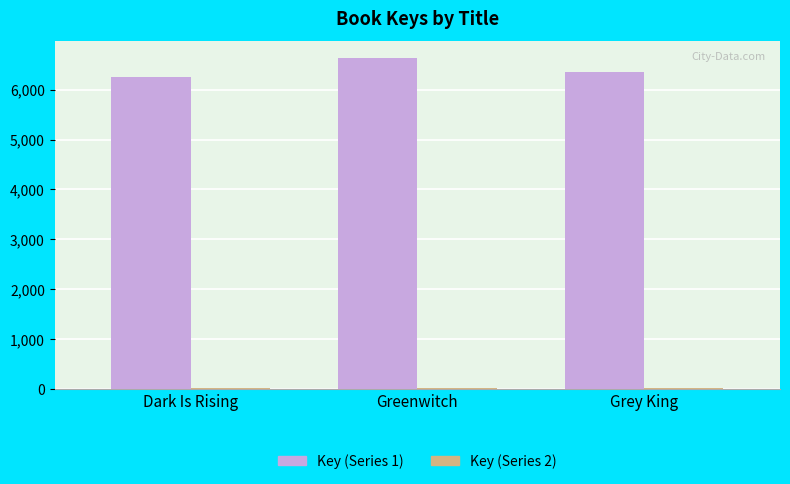

What is the sum of all Key (Series 1) values?

19239.0